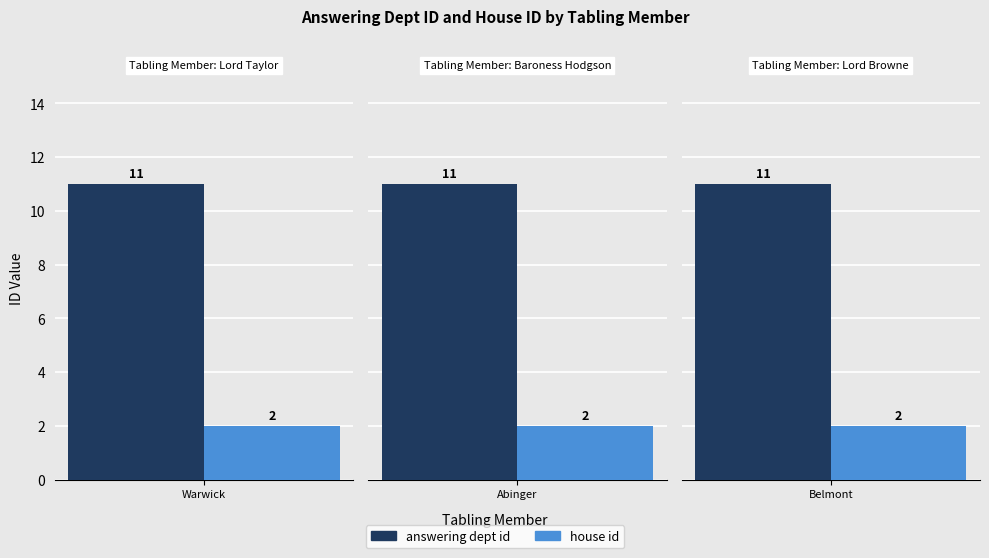

Rank the series by their maximum value, from lowest to highest.

house id, answering dept id